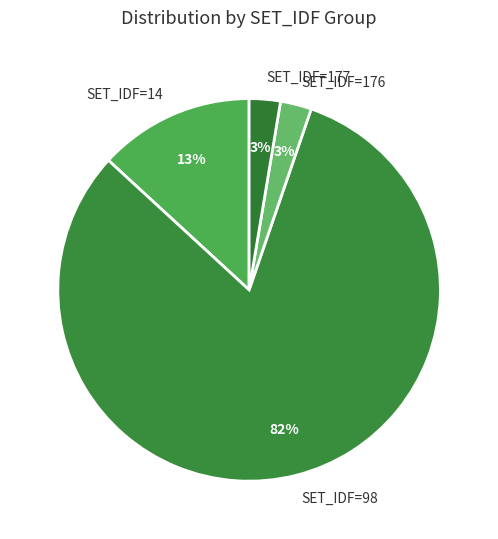

Combined, do SET_IDF=177 and SET_IDF=176 account for over 50%?

No